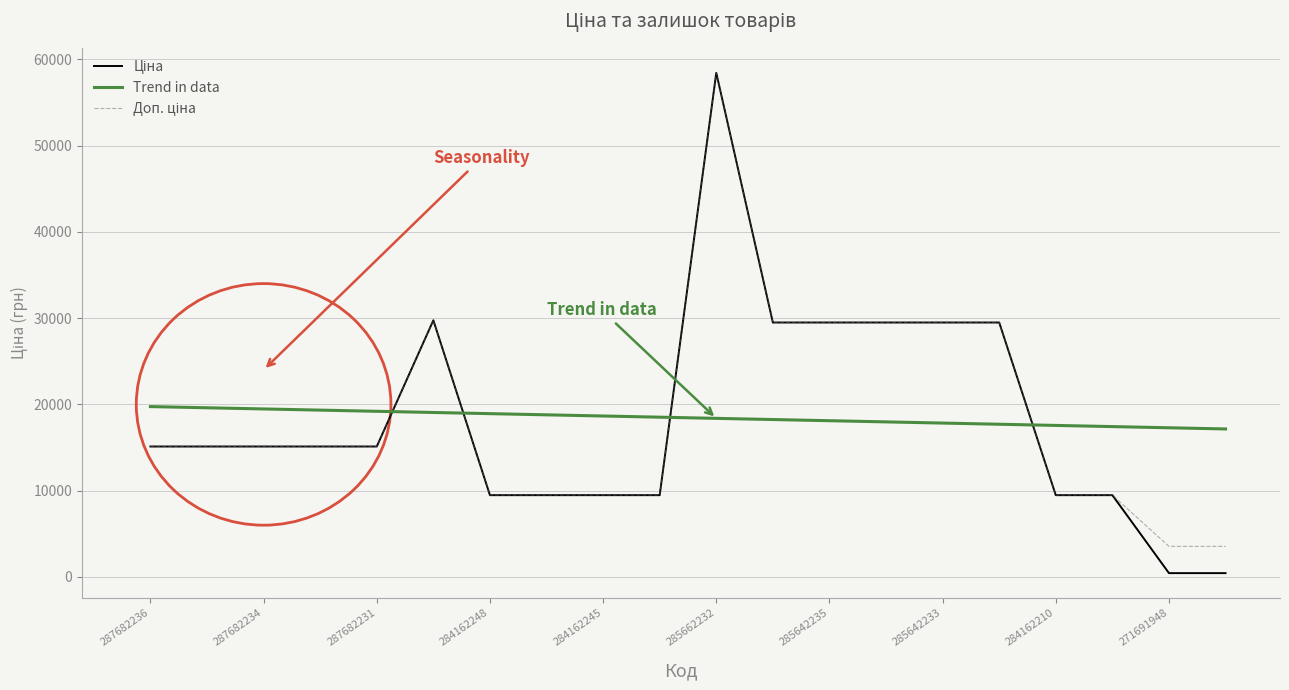

What is the highest value of the Trend in data series?

19745.5